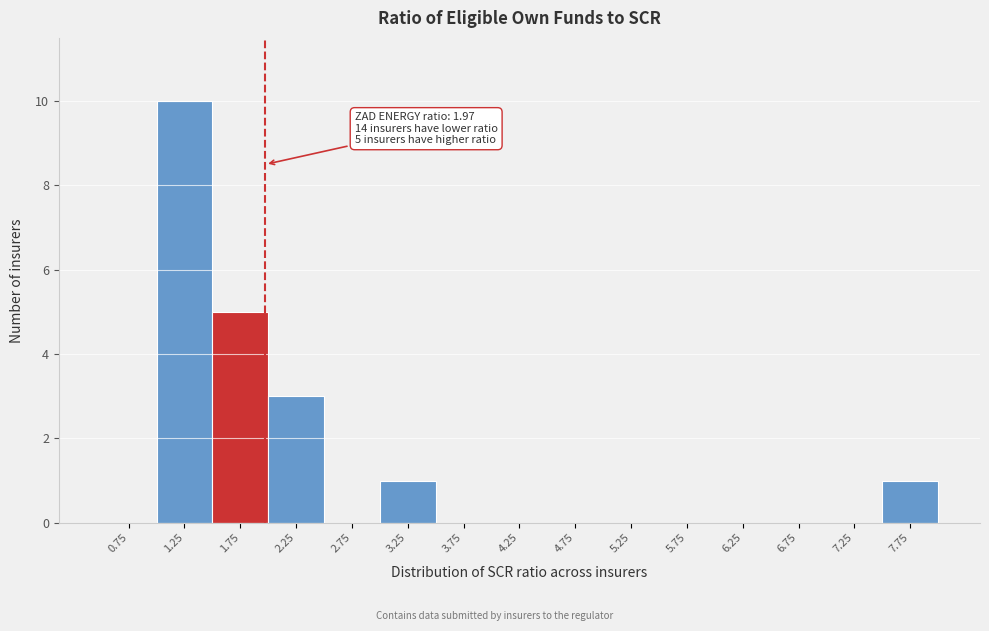

Which range on the x-axis has the tallest bar?

1.0 to 1.5